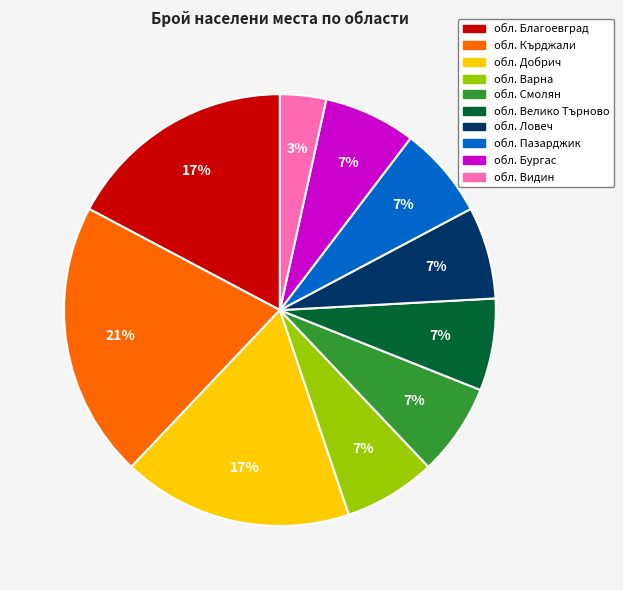

Which slice is the smallest?

обл. Видин